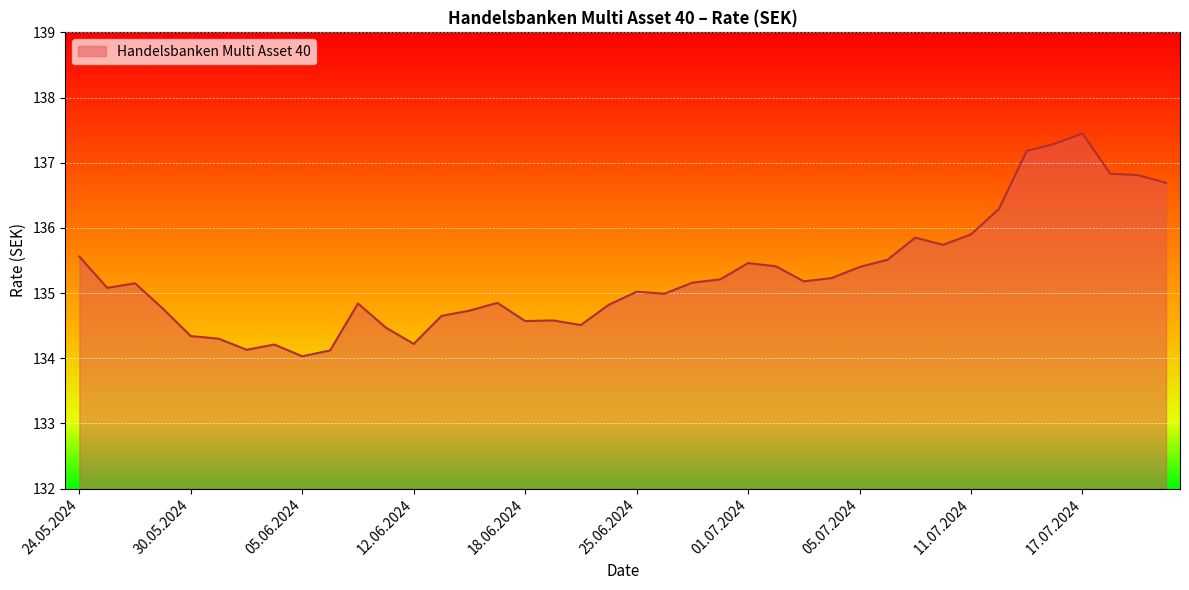

What is the minimum value shown in the chart?

134.0